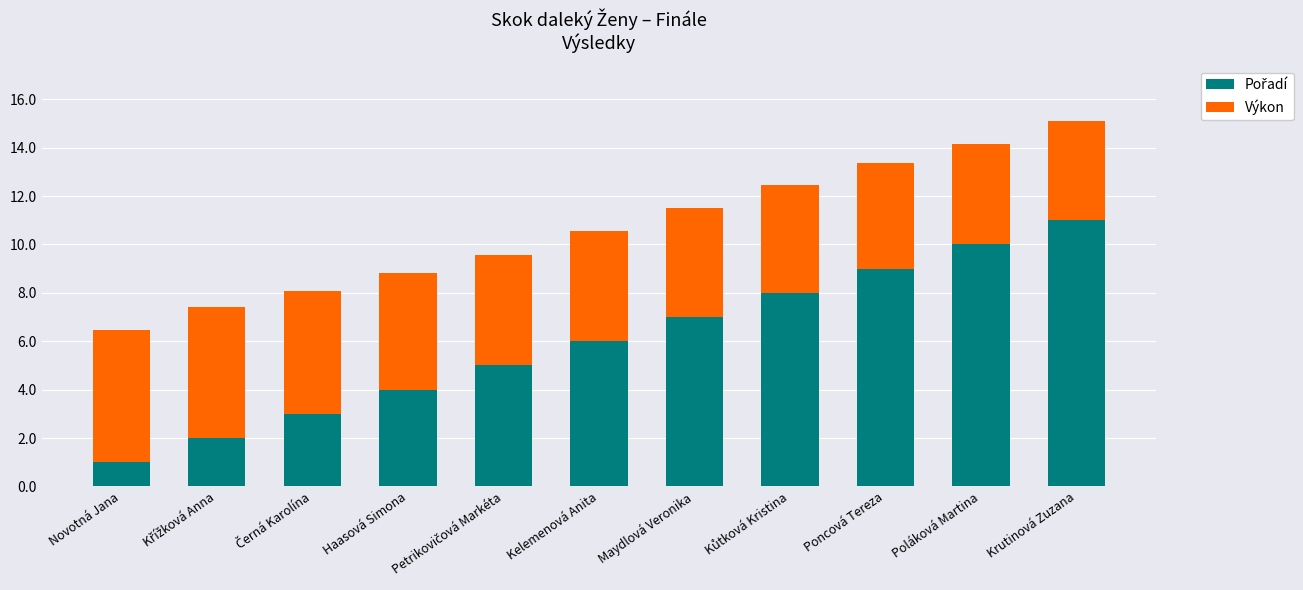

What is the total value across all series at Kelemenová Anita?

10.6